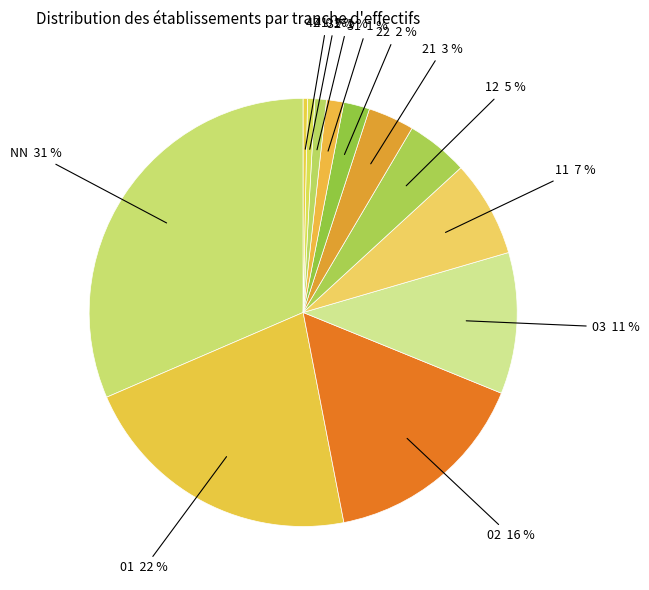

Does 41 represent more than half of the total?

No